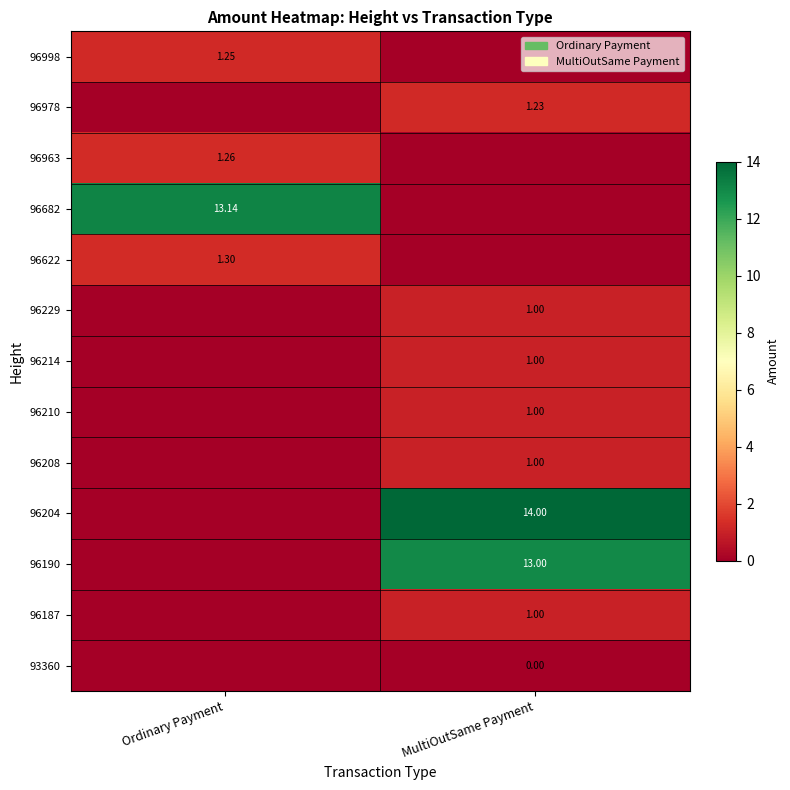

List the labels in order of 96208 value, largest first.

MultiOutSame Payment, Ordinary Payment